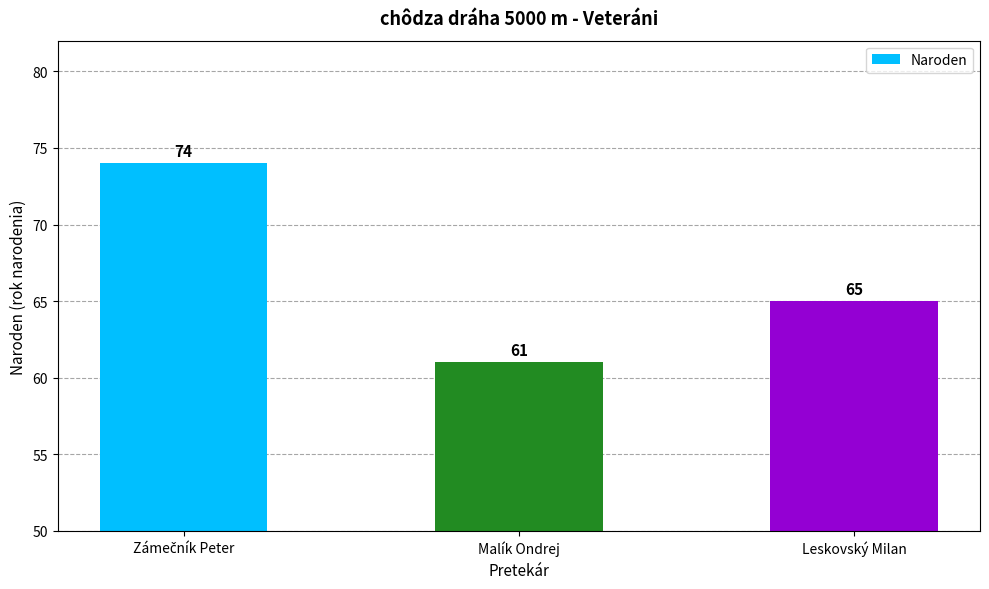

Does the chart contain stacked bars?

No